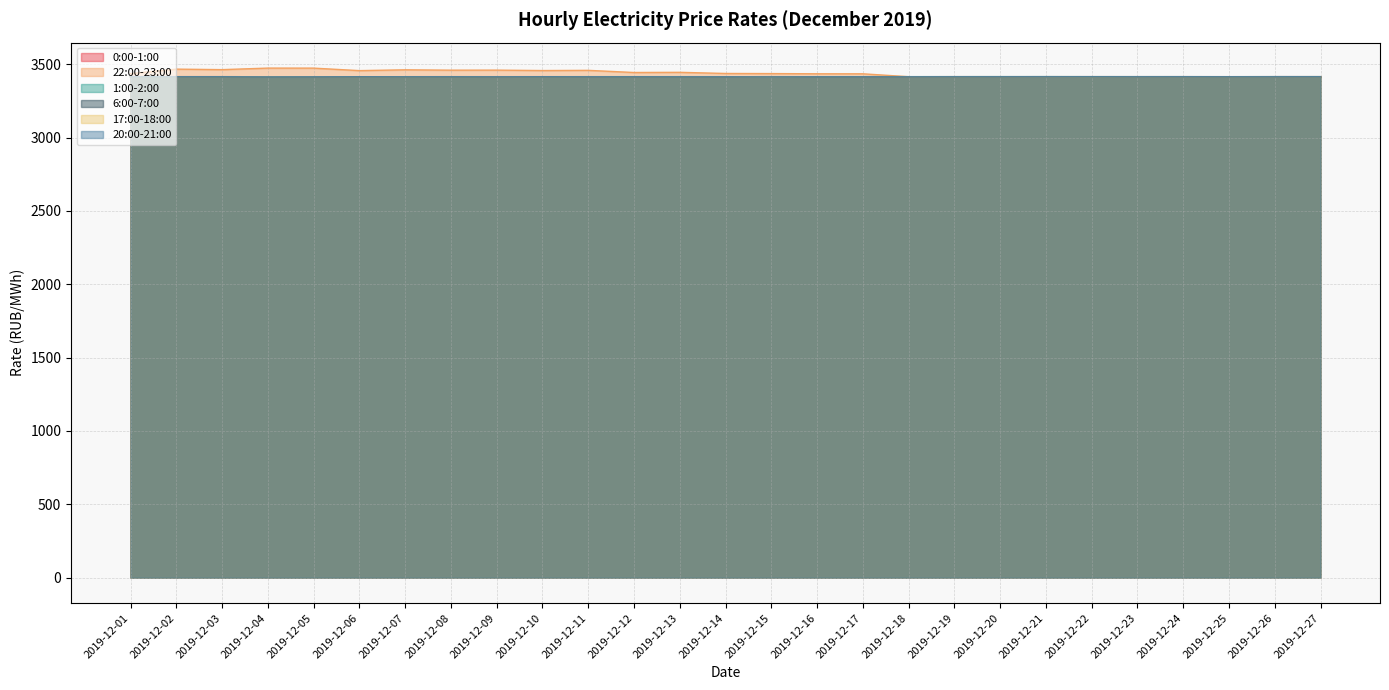

True or false: 6:00-7:00 and 1:00-2:00 intersect in this chart.

True